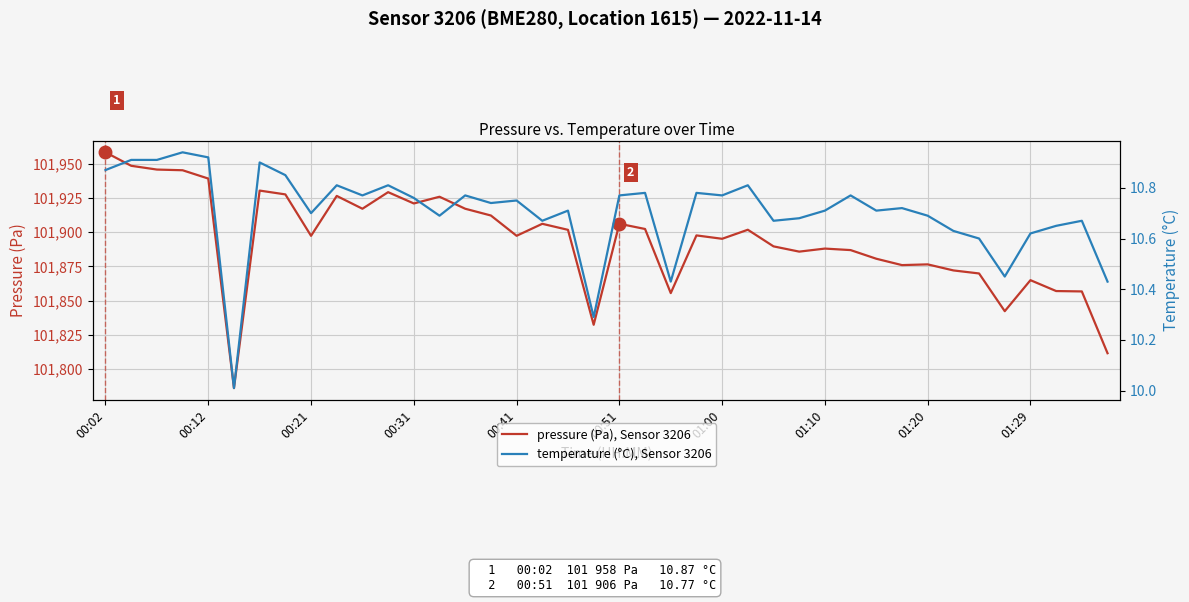

In temperature (°C), Sensor 3206, how many points are higher than both neighbors (excluding endpoints)?

13